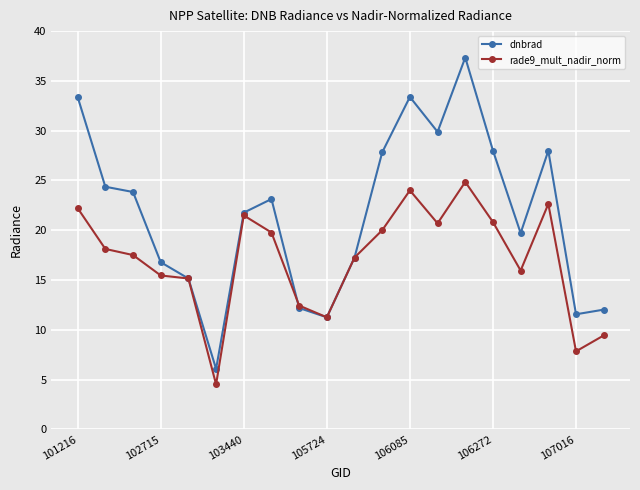

What is the value of the rade9_mult_nadir_norm point at the 10th from the left?

11.3